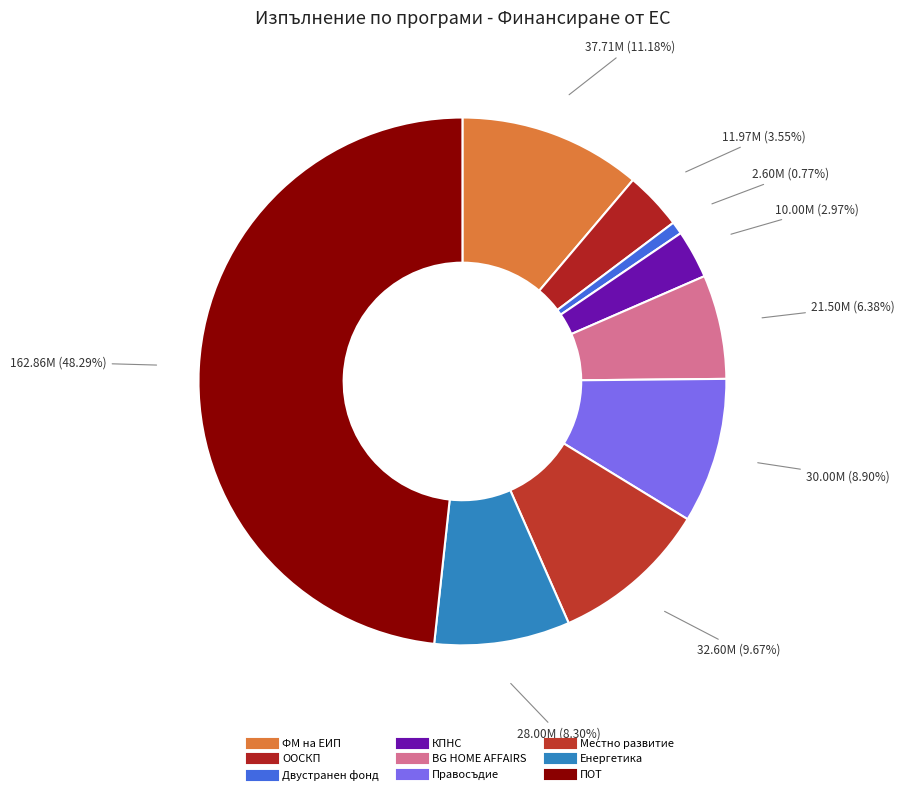

To the nearest percent, what is the average slice percentage?

11%